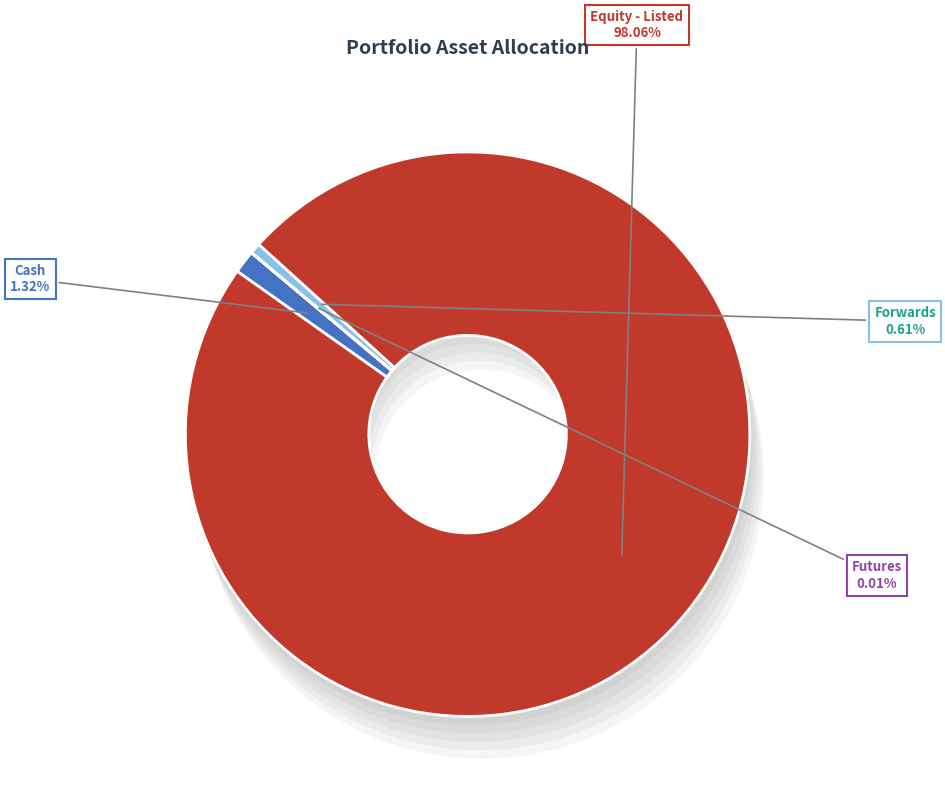

Count the number of slices in the pie.

4